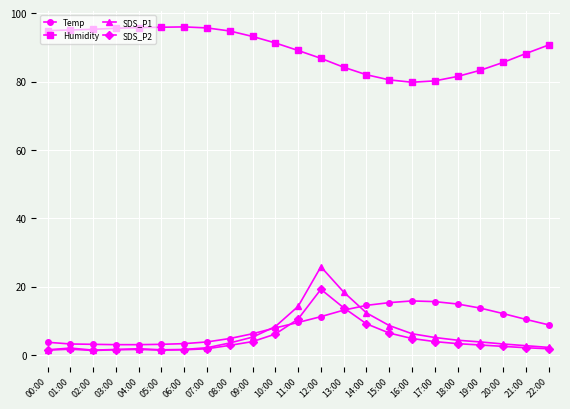

How many intersections are there between SDS_P2 and Temp?

2